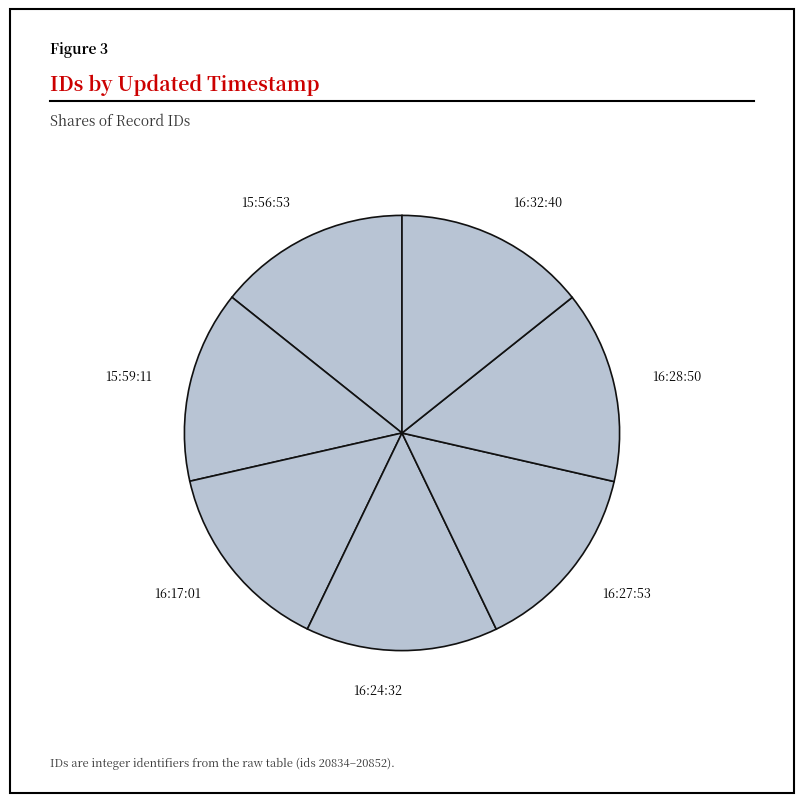

Is there any slice that represents more than half of the pie?

No